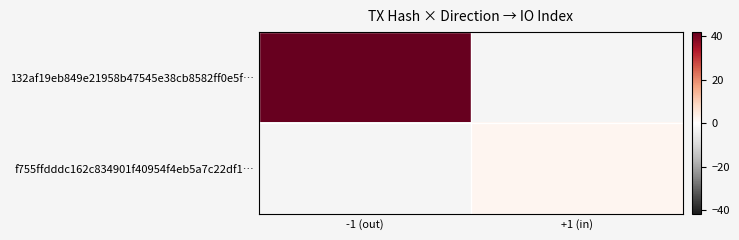

Count the number of data series in this chart.

2